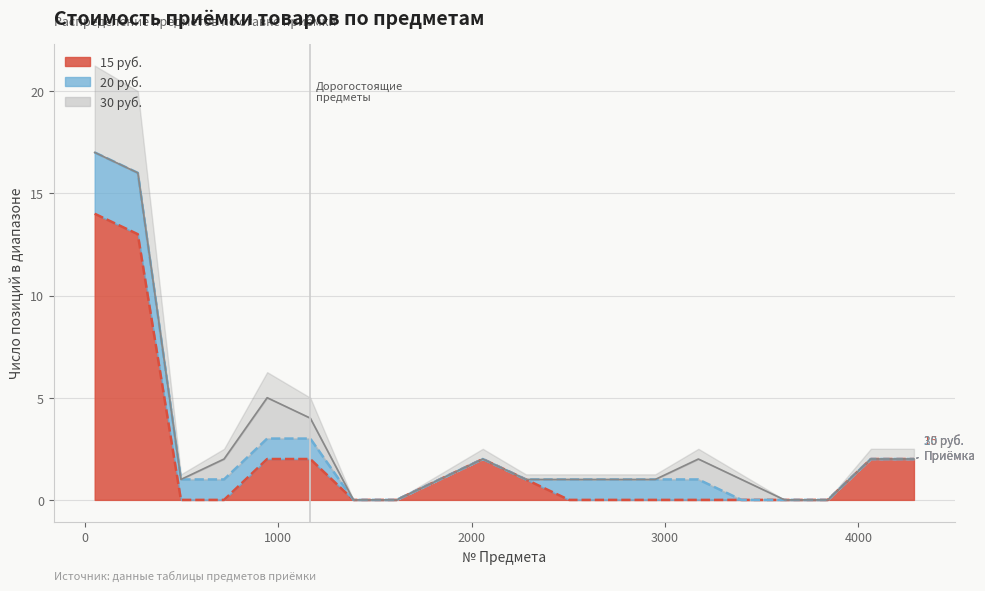

What is the highest value of the 15 руб. series?

14